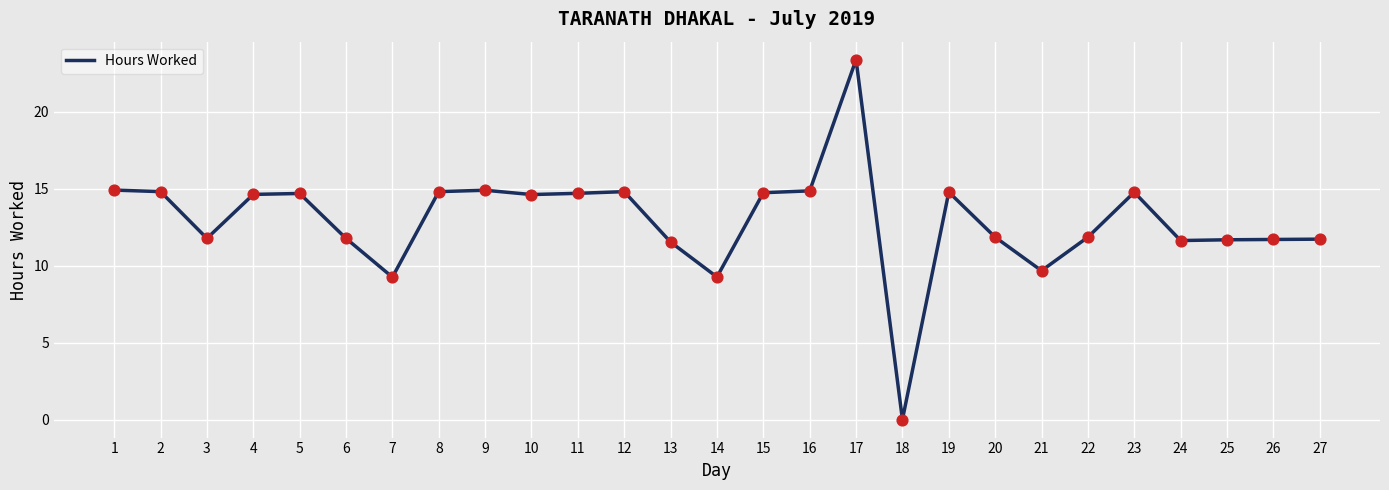

Approximately how many times larger is the value at 21 compared to 6?

0.8